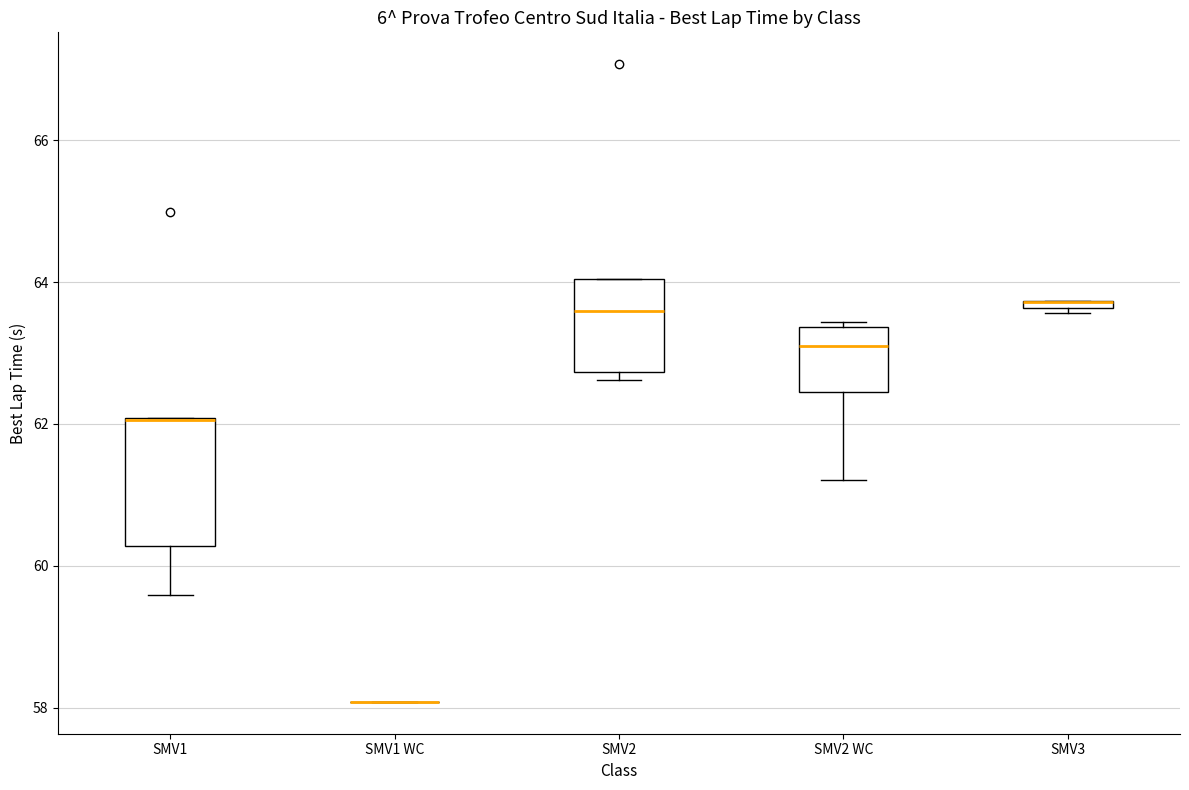

Comparing the boxes themselves (not the whiskers), which one is the tallest?

SMV1